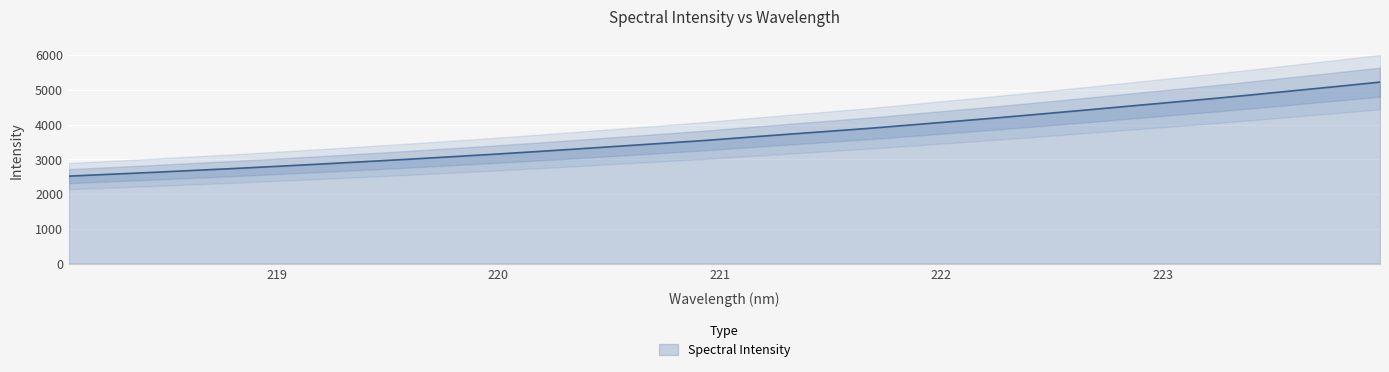

List the labels in order of value, largest first.

223.9802, 223.7895, 223.5987, 223.408, 223.2172, 223.0264, 222.8355, 222.6447, 222.4538, 222.263, 222.0721, 221.8812, 221.6902, 221.4993, 221.3083, 221.1174, 220.9264, 220.7354, 220.5444, 220.3533, 220.1623, 219.9712, 219.7801, 219.589, 219.3979, 219.2067, 219.0156, 218.8244, 218.6332, 218.442, 218.2508, 218.0596